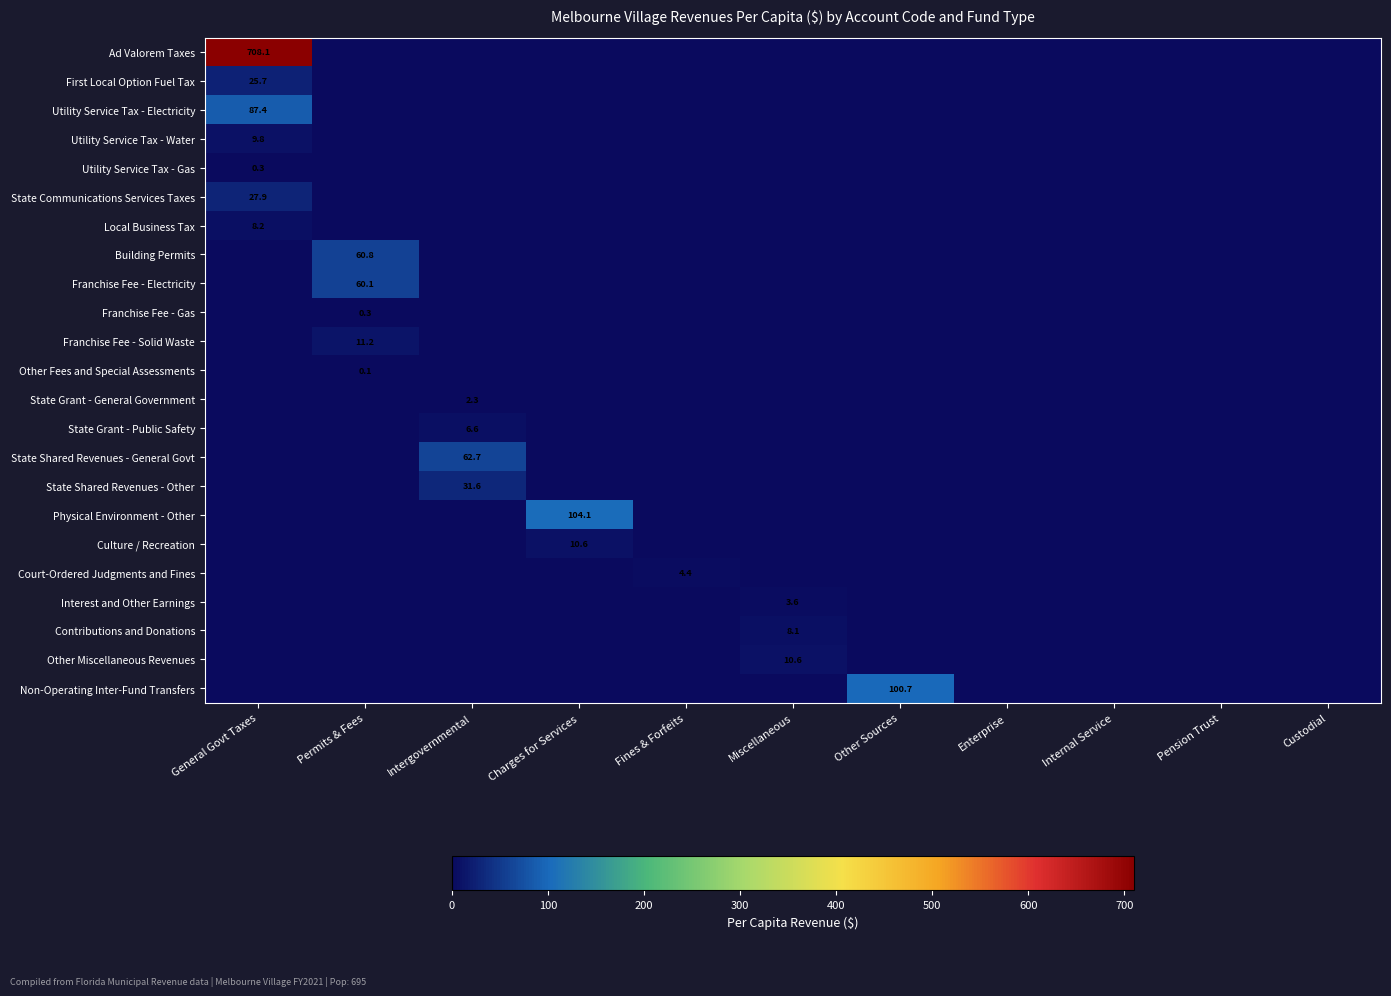

What is the sum of all Other Fees and Special Assessments values?

0.1